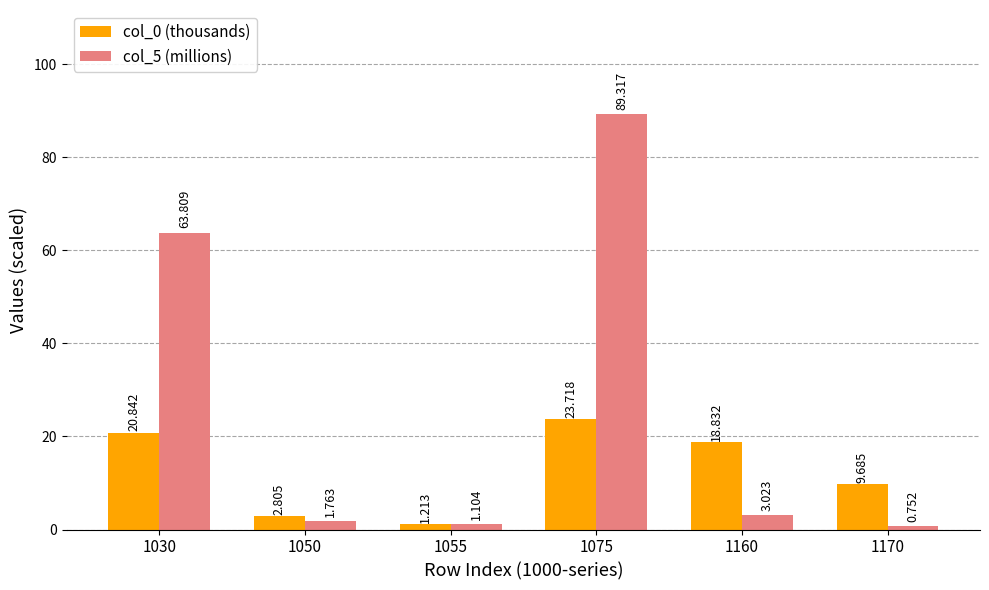

Read the col_5 (millions) value at 1075.

89.3